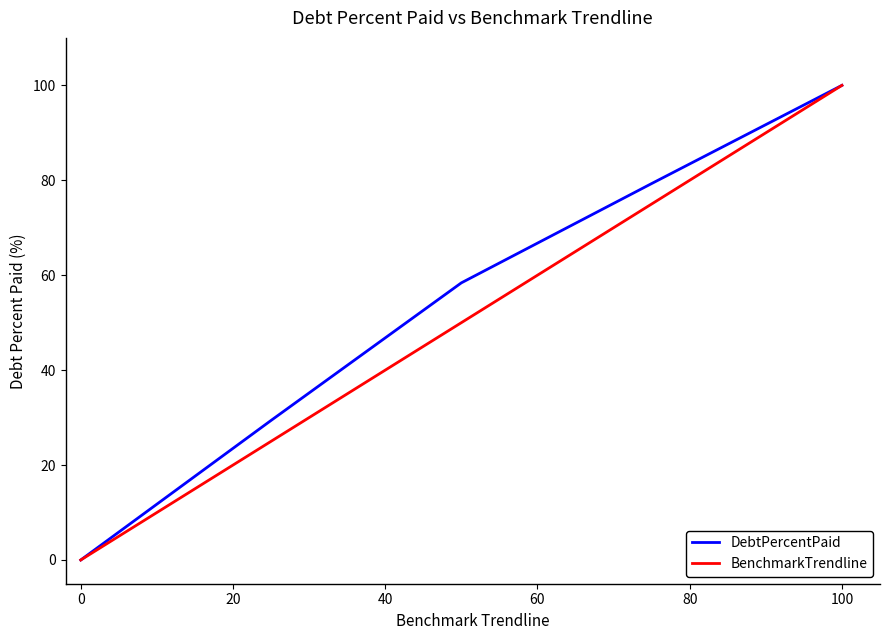

Does the chart have visible grid lines?

No